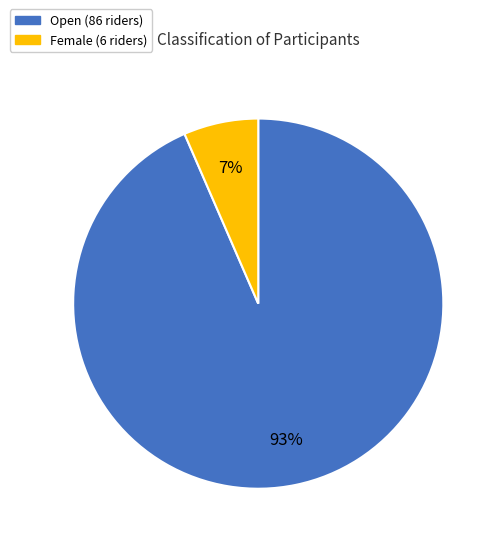

To the nearest percent, what is the average slice percentage?

50%